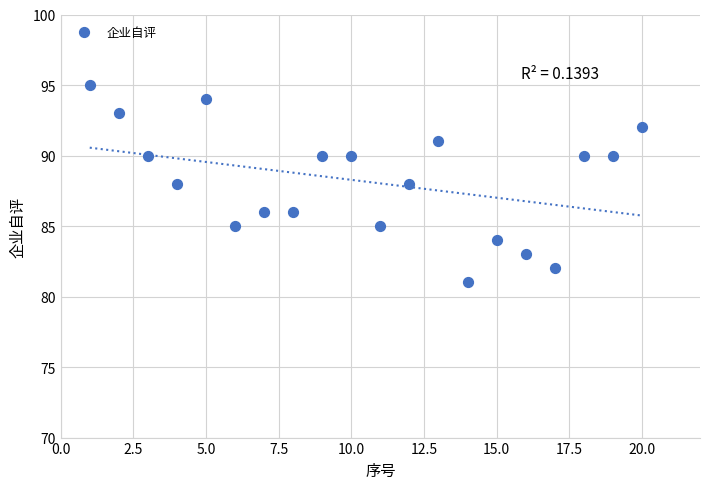

What is the range of Y values (max minus min)?

14